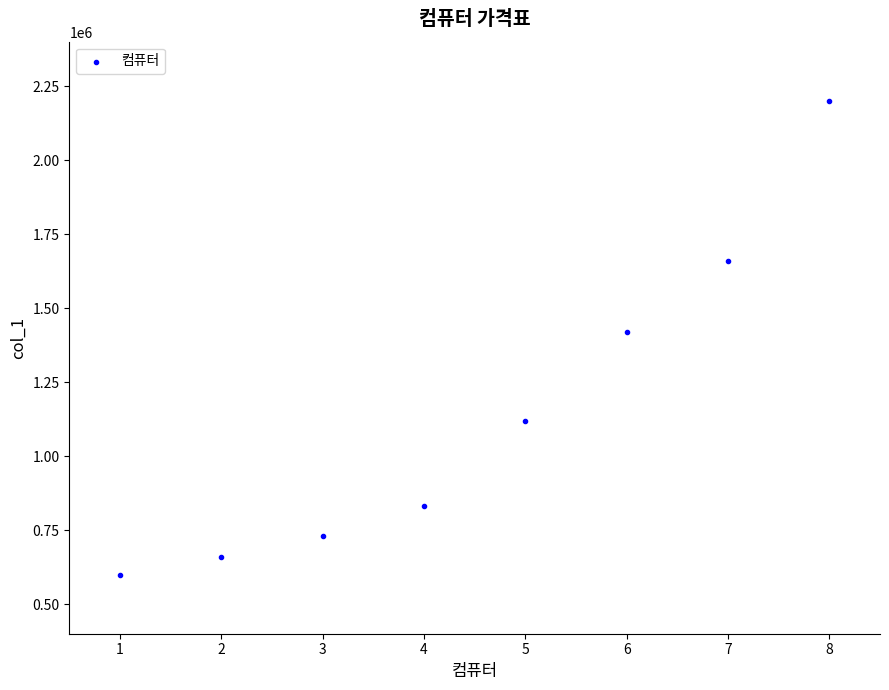

What is the average X value?

4